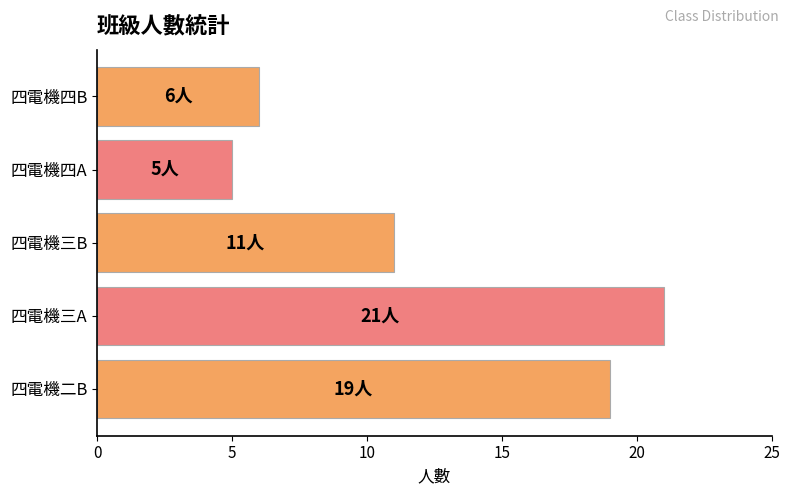

Reading bottom to top, what are all the values shown in this chart?

四電機二B=19	四電機三A=21	四電機三B=11	四電機四A=5	四電機四B=6